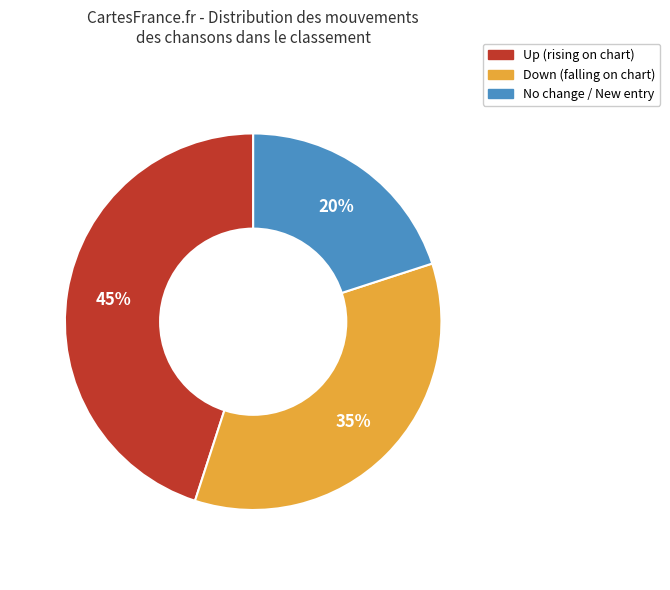

To the nearest percent, what is the difference between the largest and smallest slice percentages?

25%